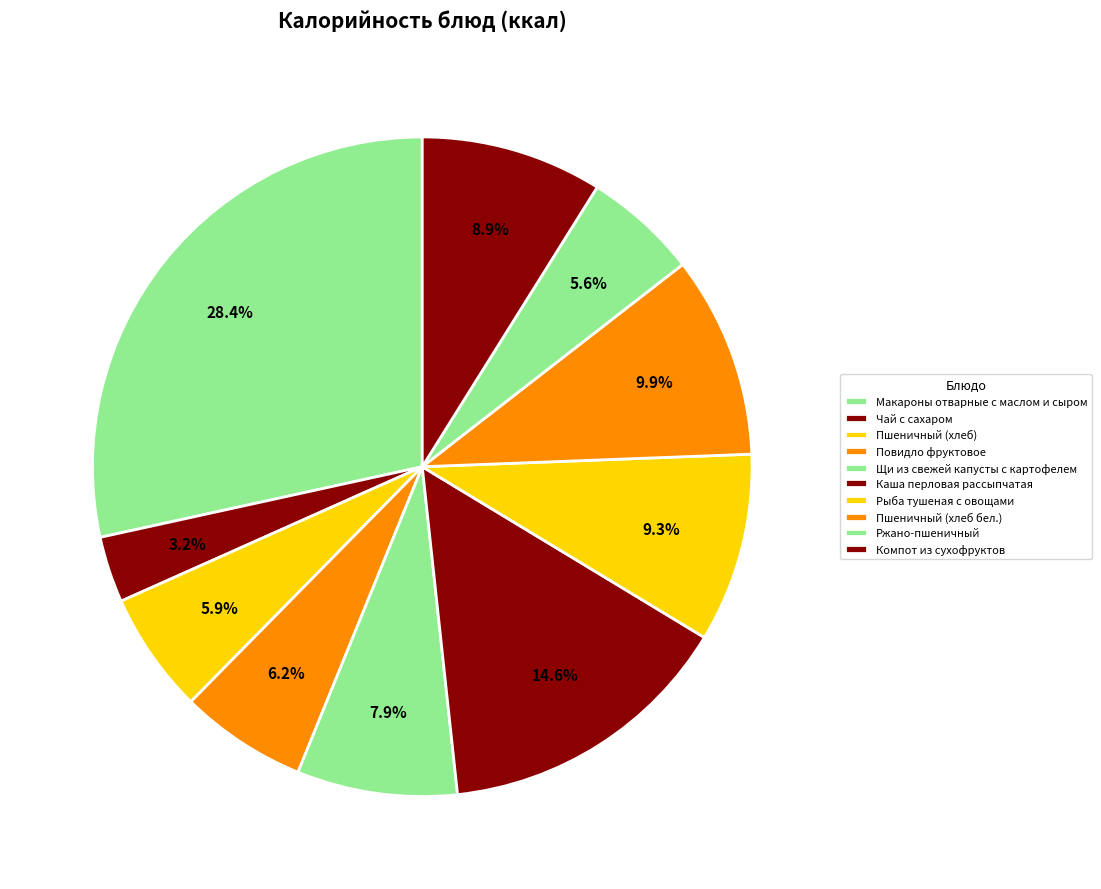

Do Ржано-пшеничный and Чай с сахаром together represent more than half of the pie?

No